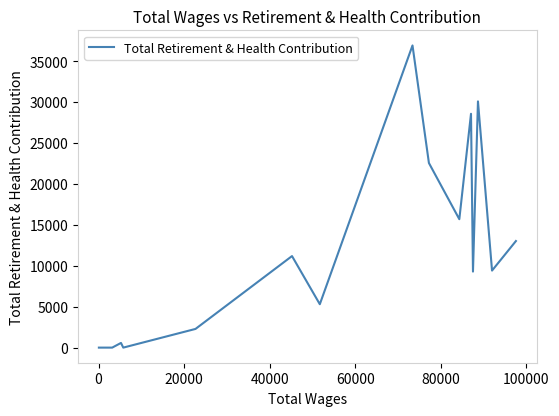

What is the maximum value shown in the chart?

36905